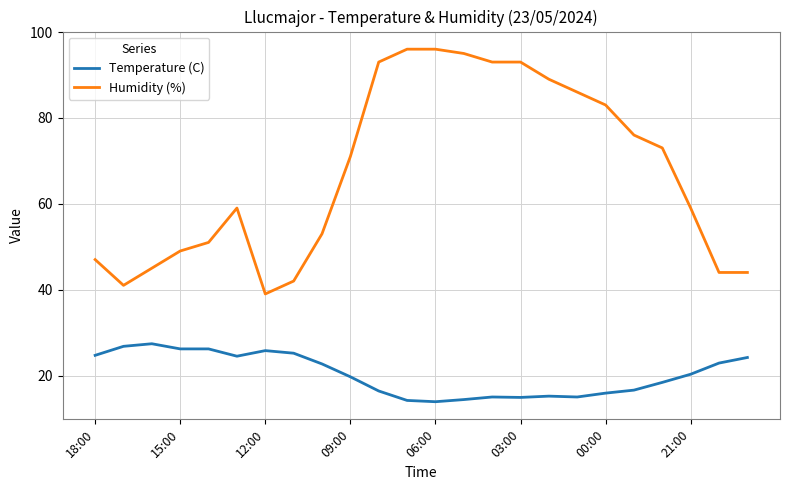

What is the difference between the maximum and minimum values in the Humidity (%) series?

57.0